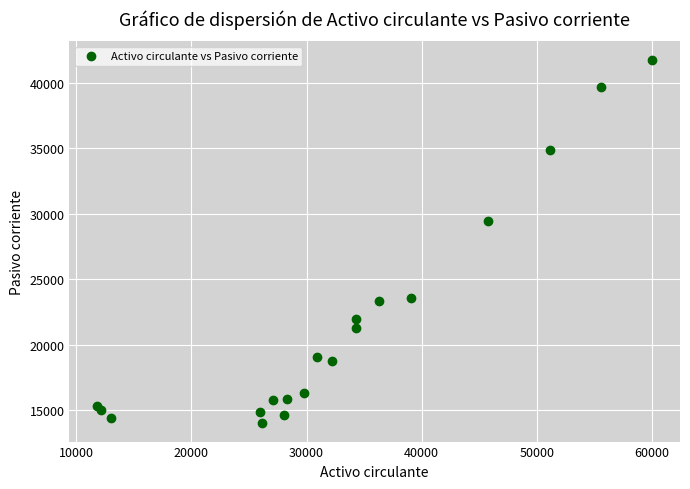

What Y value in the scatter plot is closest to 27900?

29453